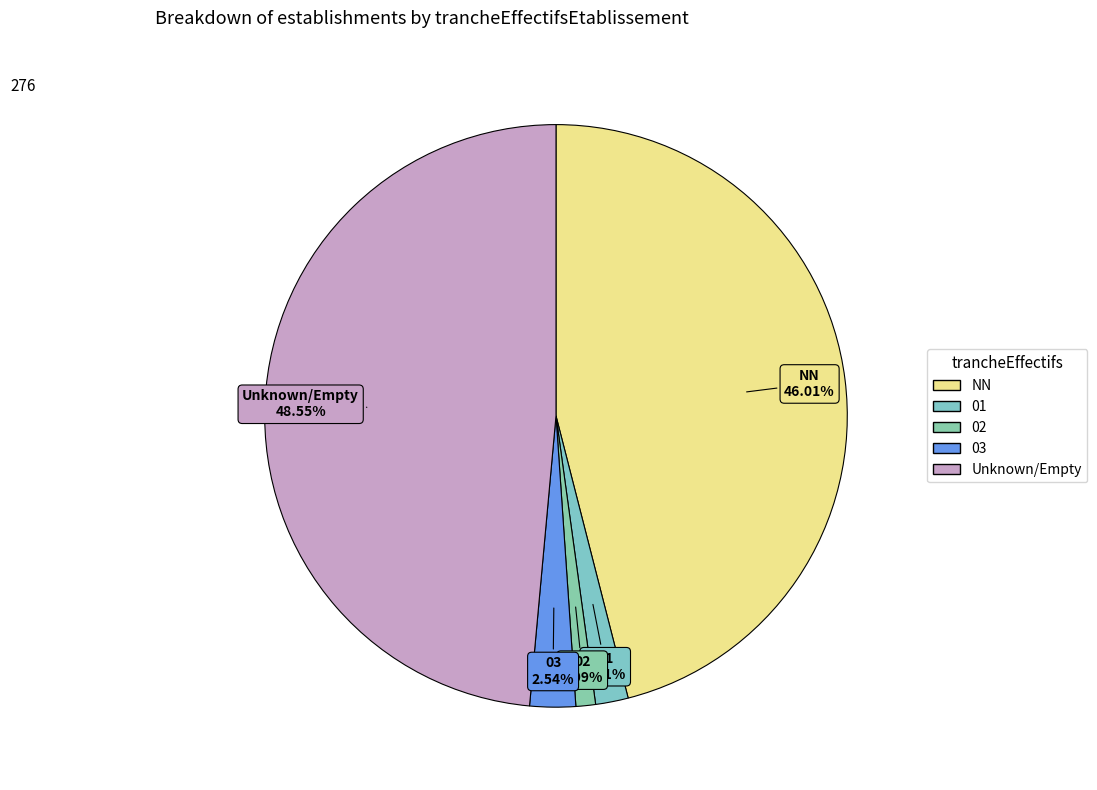

How much of the chart is everything except NN?

54.0%